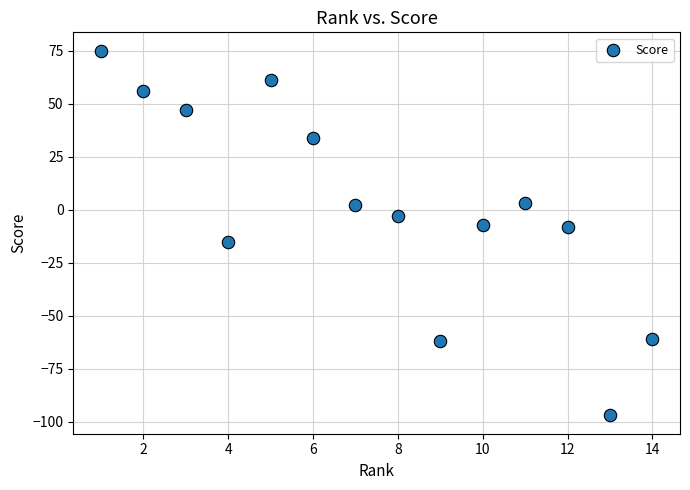

What is the range of Y values (max minus min)?

172